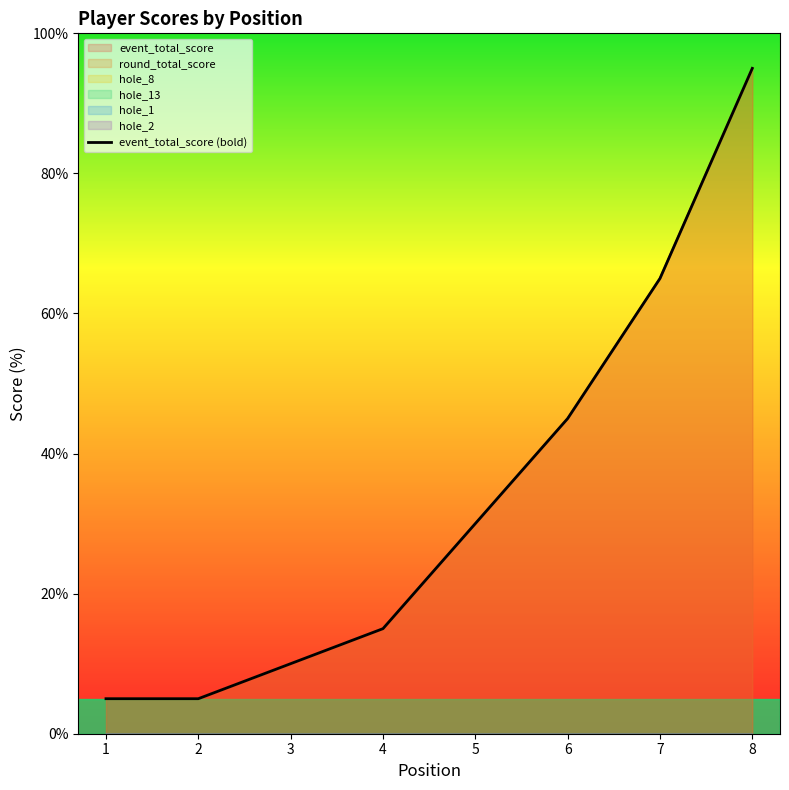

What is the difference between the maximum and minimum values?

90